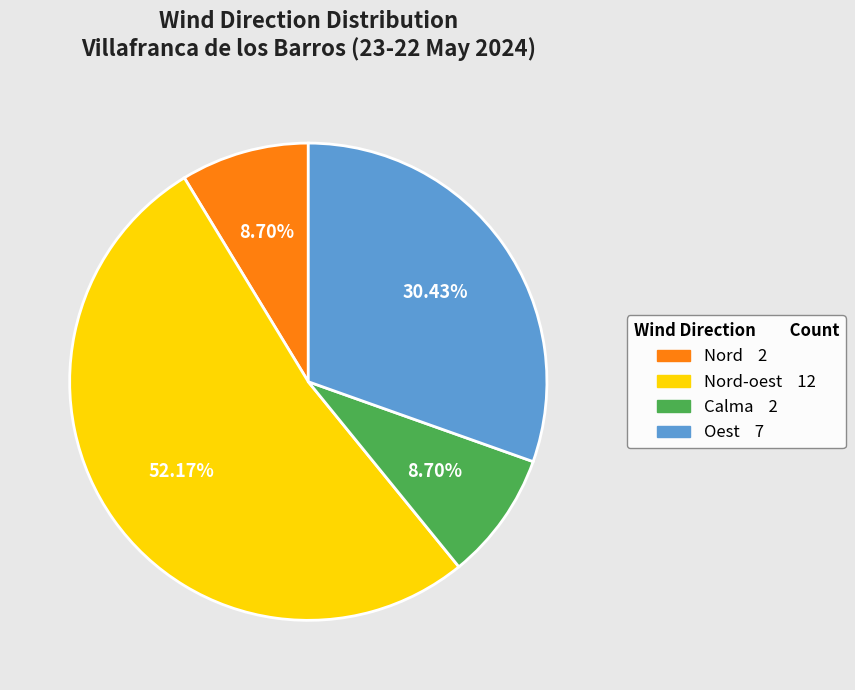

Is there any slice that represents more than half of the pie?

Yes